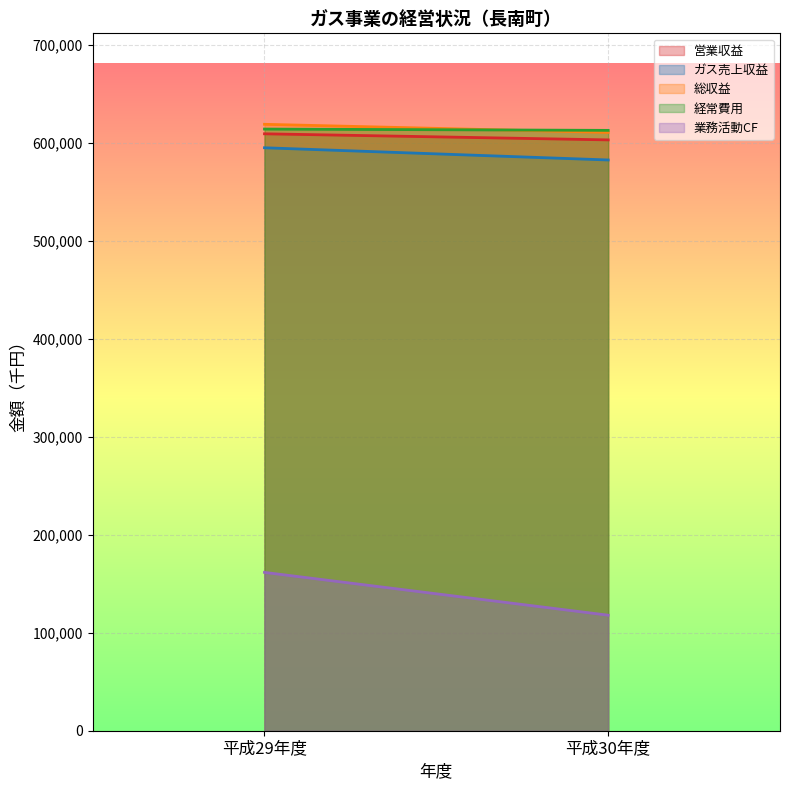

The value of 総収益 at 平成29年度 is 248382. True or false?

False